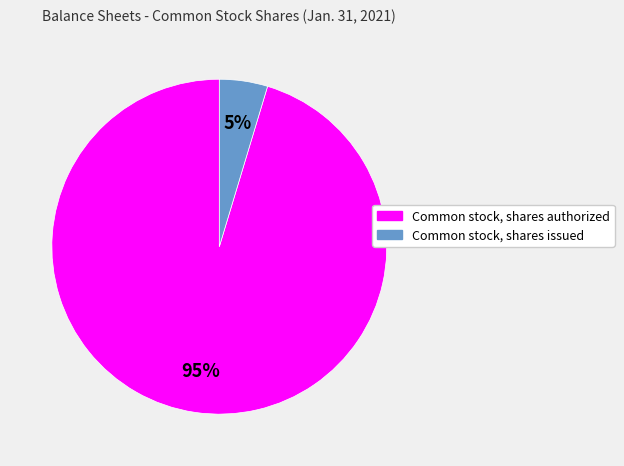

Is the sum of Common stock, shares authorized and Common stock, shares issued greater than half?

Yes